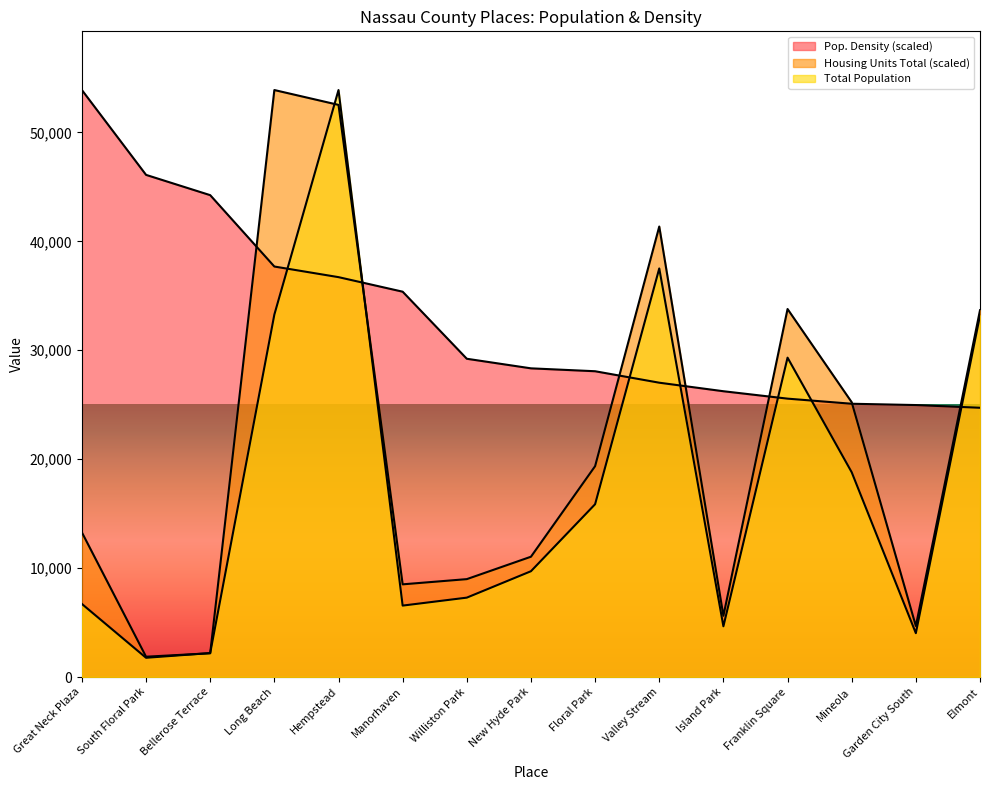

What value does the Total Population series have at Williston Park?

7287.0